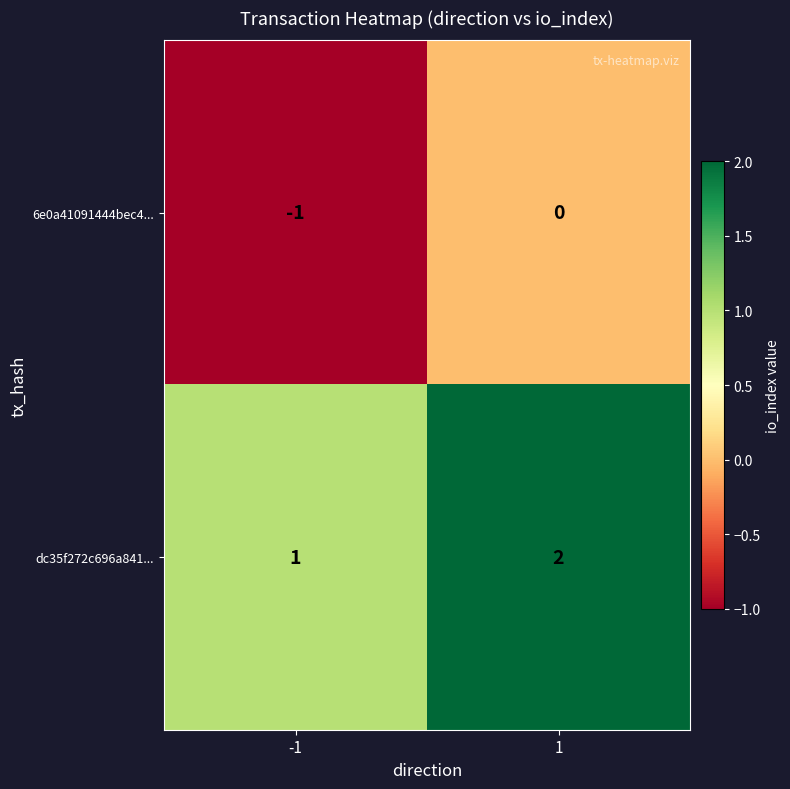

What is the maximum value shown in the chart?

2